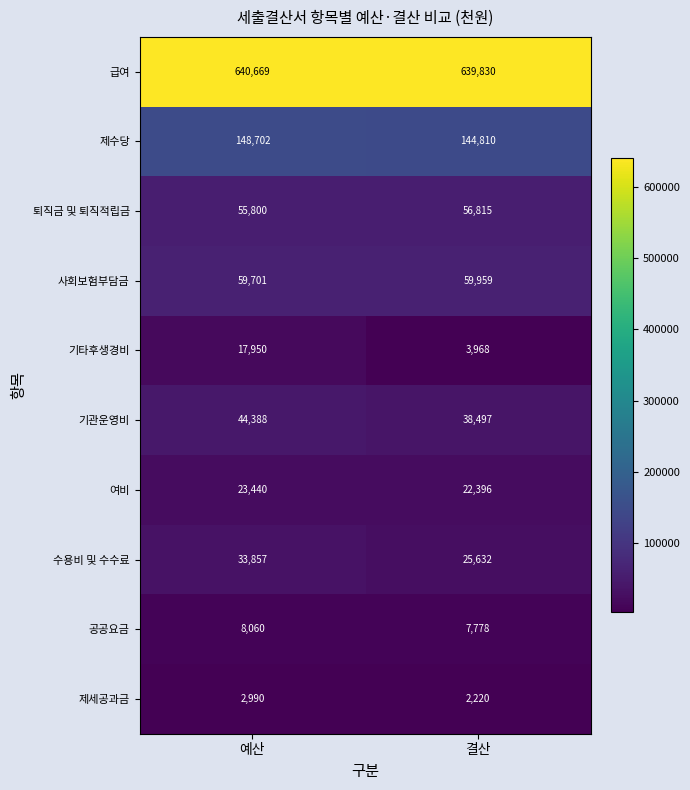

The value of 퇴직금 및 퇴직적립금 at 예산 is 55800. True or false?

True